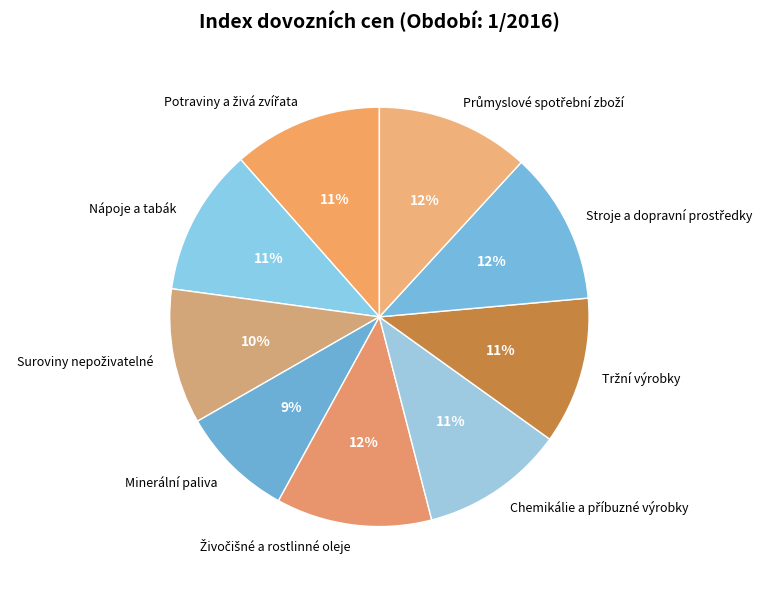

To the nearest percent, what is the difference between the largest and smallest slice percentages?

3%